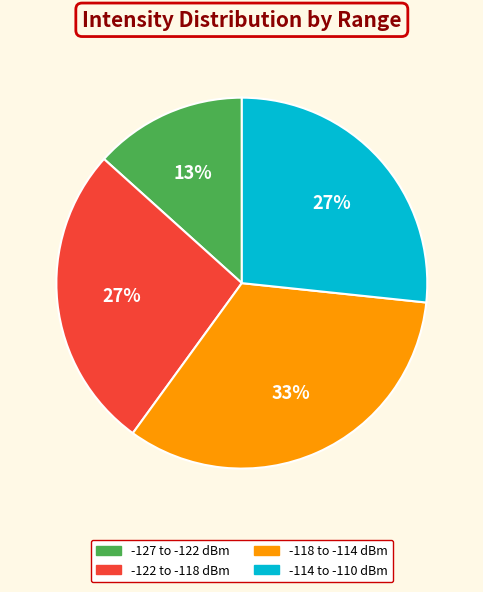

To the nearest percent, what is the average slice percentage?

25%